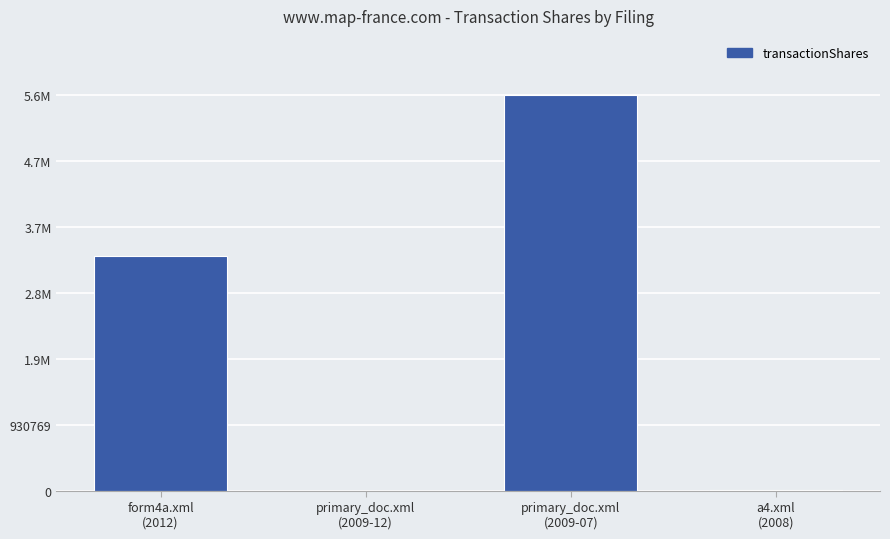

What is the label of the 1st bar from the left?

form4a.xml
(2012)